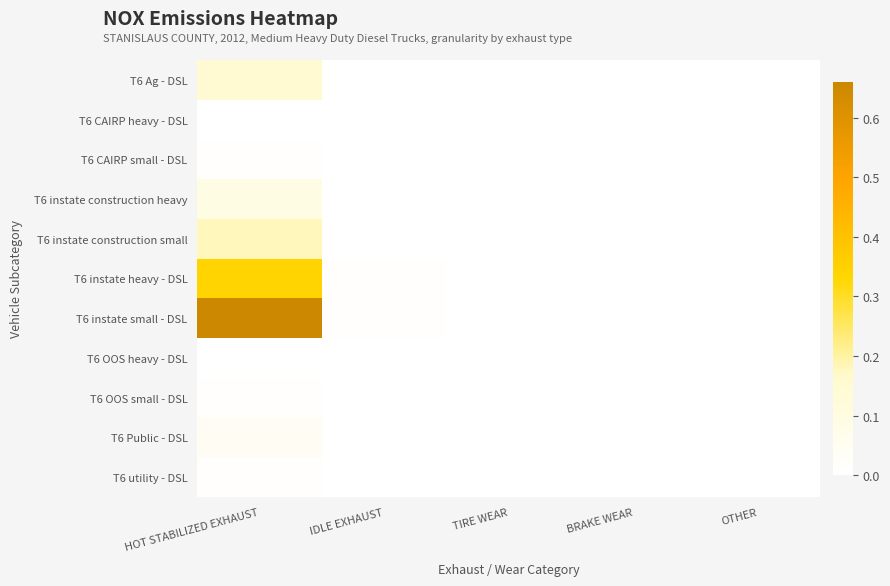

Reading left to right, list all the values displayed in this chart.

T6 Ag - DSL: HOT STABILIZED EXHAUST=0.1	IDLE EXHAUST=0.0	TIRE WEAR=0.0	BRAKE WEAR=0.0	OTHER=0.0
T6 CAIRP heavy - DSL: HOT STABILIZED EXHAUST=0.0	IDLE EXHAUST=0.0	TIRE WEAR=0.0	BRAKE WEAR=0.0	OTHER=0.0
T6 CAIRP small - DSL: HOT STABILIZED EXHAUST=0.0	IDLE EXHAUST=0.0	TIRE WEAR=0.0	BRAKE WEAR=0.0	OTHER=0.0
T6 instate construction heavy: HOT STABILIZED EXHAUST=0.1	IDLE EXHAUST=0.0	TIRE WEAR=0.0	BRAKE WEAR=0.0	OTHER=0.0
T6 instate construction small: HOT STABILIZED EXHAUST=0.2	IDLE EXHAUST=0.0	TIRE WEAR=0.0	BRAKE WEAR=0.0	OTHER=0.0
T6 instate heavy - DSL: HOT STABILIZED EXHAUST=0.3	IDLE EXHAUST=0.0	TIRE WEAR=0.0	BRAKE WEAR=0.0	OTHER=0.0
T6 instate small - DSL: HOT STABILIZED EXHAUST=0.7	IDLE EXHAUST=0.0	TIRE WEAR=0.0	BRAKE WEAR=0.0	OTHER=0.0
T6 OOS heavy - DSL: HOT STABILIZED EXHAUST=0.0	IDLE EXHAUST=0.0	TIRE WEAR=0.0	BRAKE WEAR=0.0	OTHER=0.0
T6 OOS small - DSL: HOT STABILIZED EXHAUST=0.0	IDLE EXHAUST=0.0	TIRE WEAR=0.0	BRAKE WEAR=0.0	OTHER=0.0
T6 Public - DSL: HOT STABILIZED EXHAUST=0.0	IDLE EXHAUST=0.0	TIRE WEAR=0.0	BRAKE WEAR=0.0	OTHER=0.0
T6 utility - DSL: HOT STABILIZED EXHAUST=0.0	IDLE EXHAUST=0.0	TIRE WEAR=0.0	BRAKE WEAR=0.0	OTHER=0.0